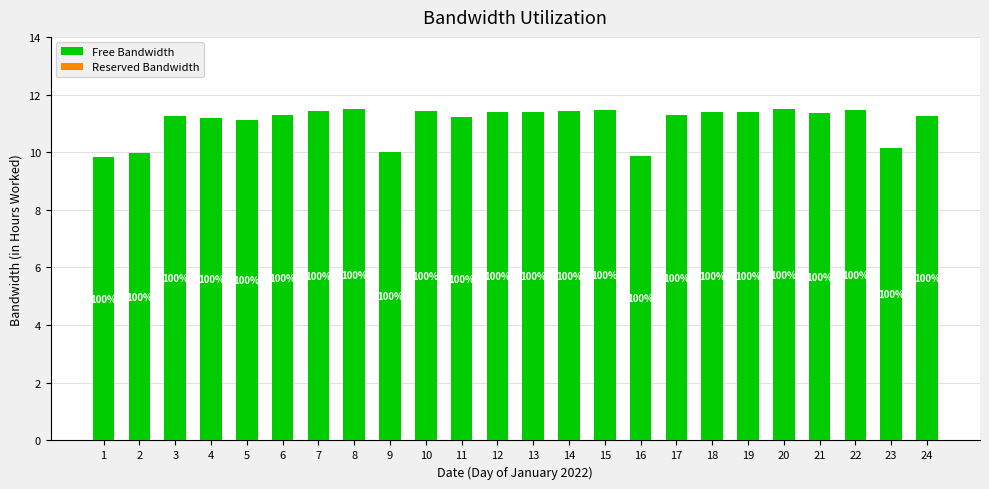

Are the bars horizontal?

No